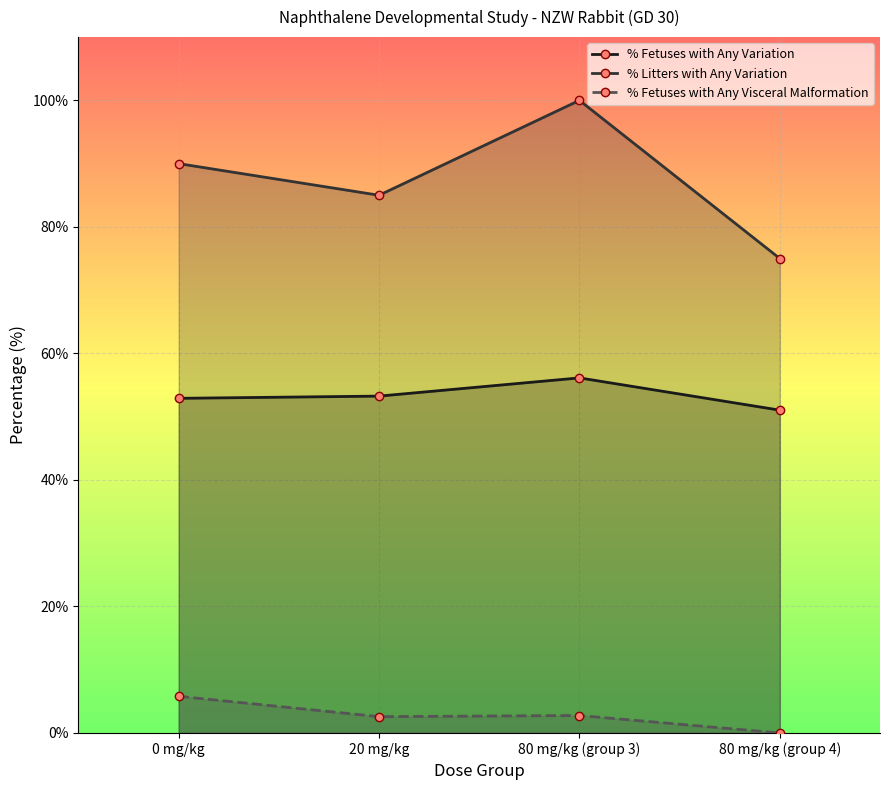

Which series has the largest total across all categories?

% Litters with Any Variation